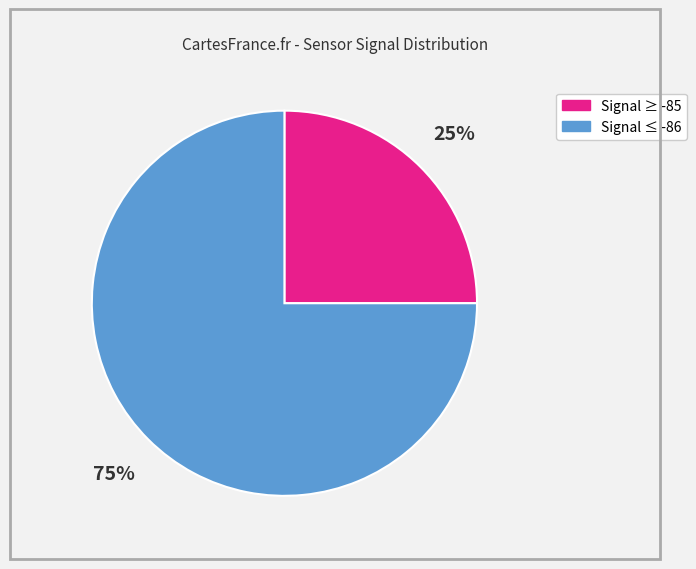

To the nearest percent, what is the average slice percentage?

50%